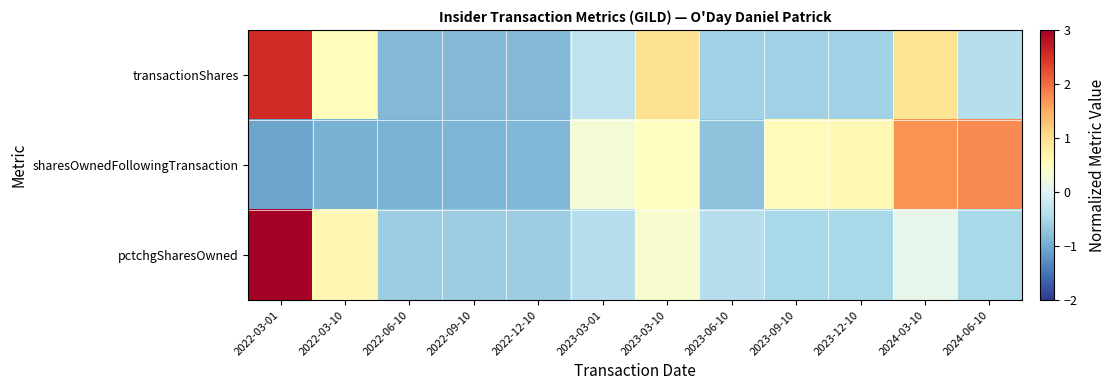

Rank the series at 2023-06-10 from highest to lowest value.

pctchgSharesOwned, transactionShares, sharesOwnedFollowingTransaction